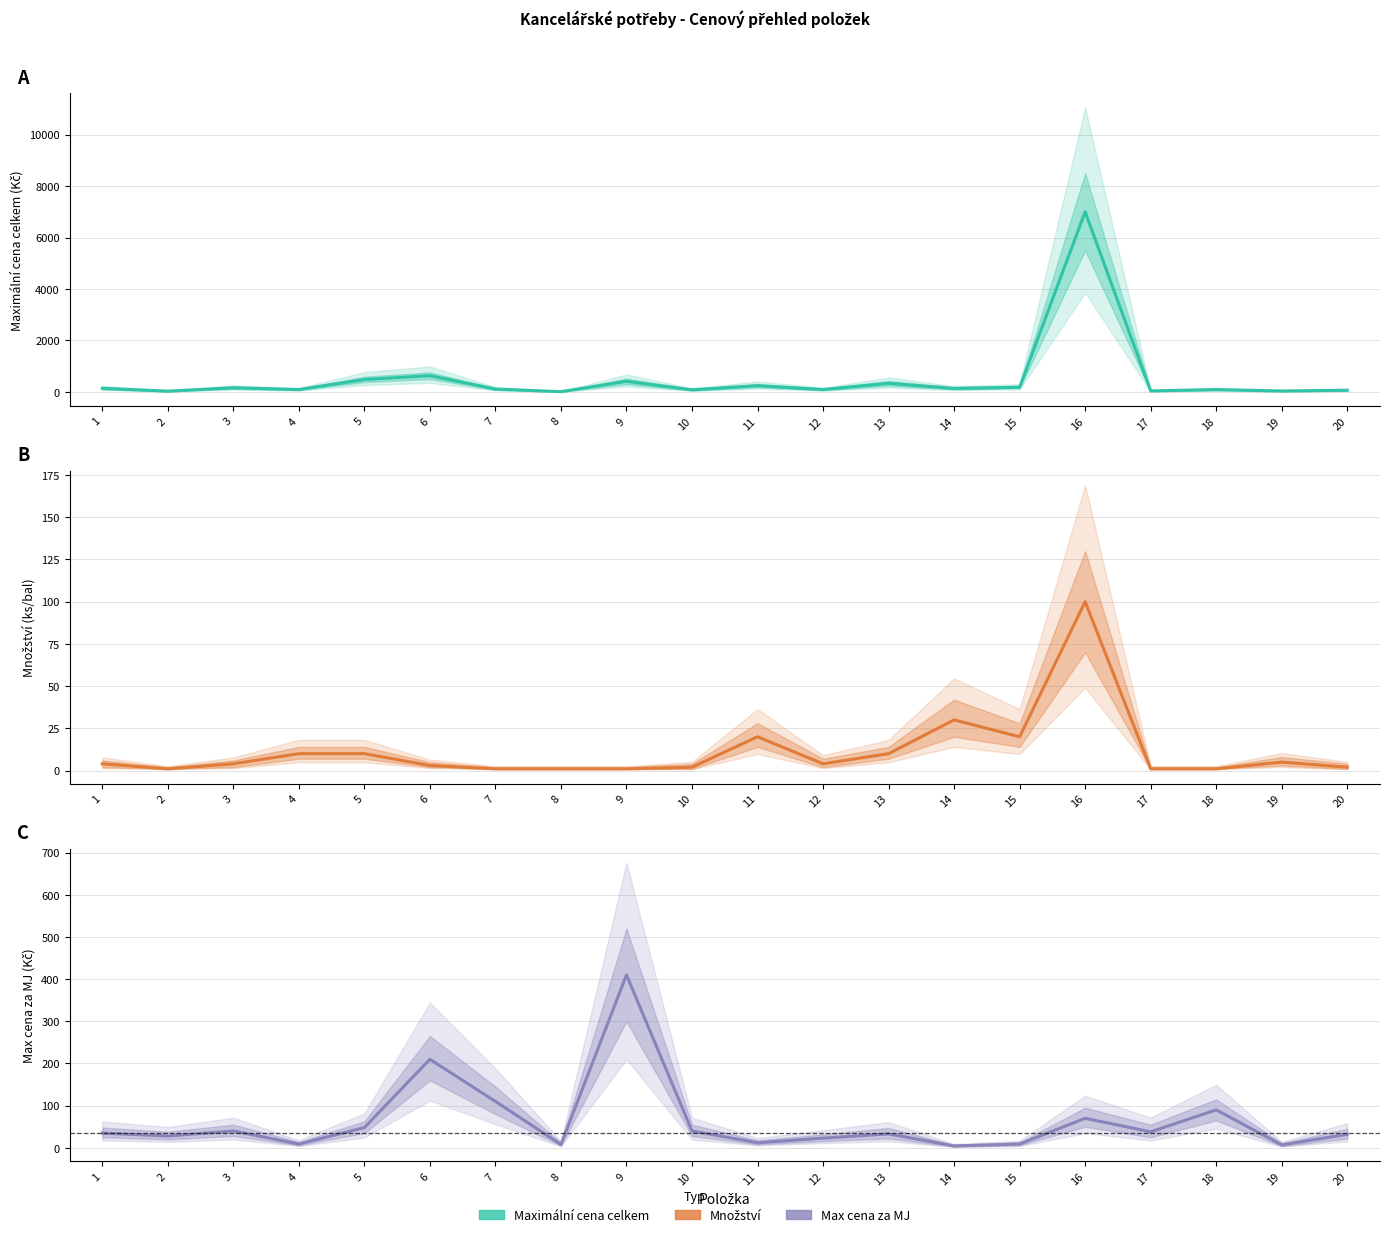

True or false: Maximální cena celkem and Množství intersect in this chart.

False